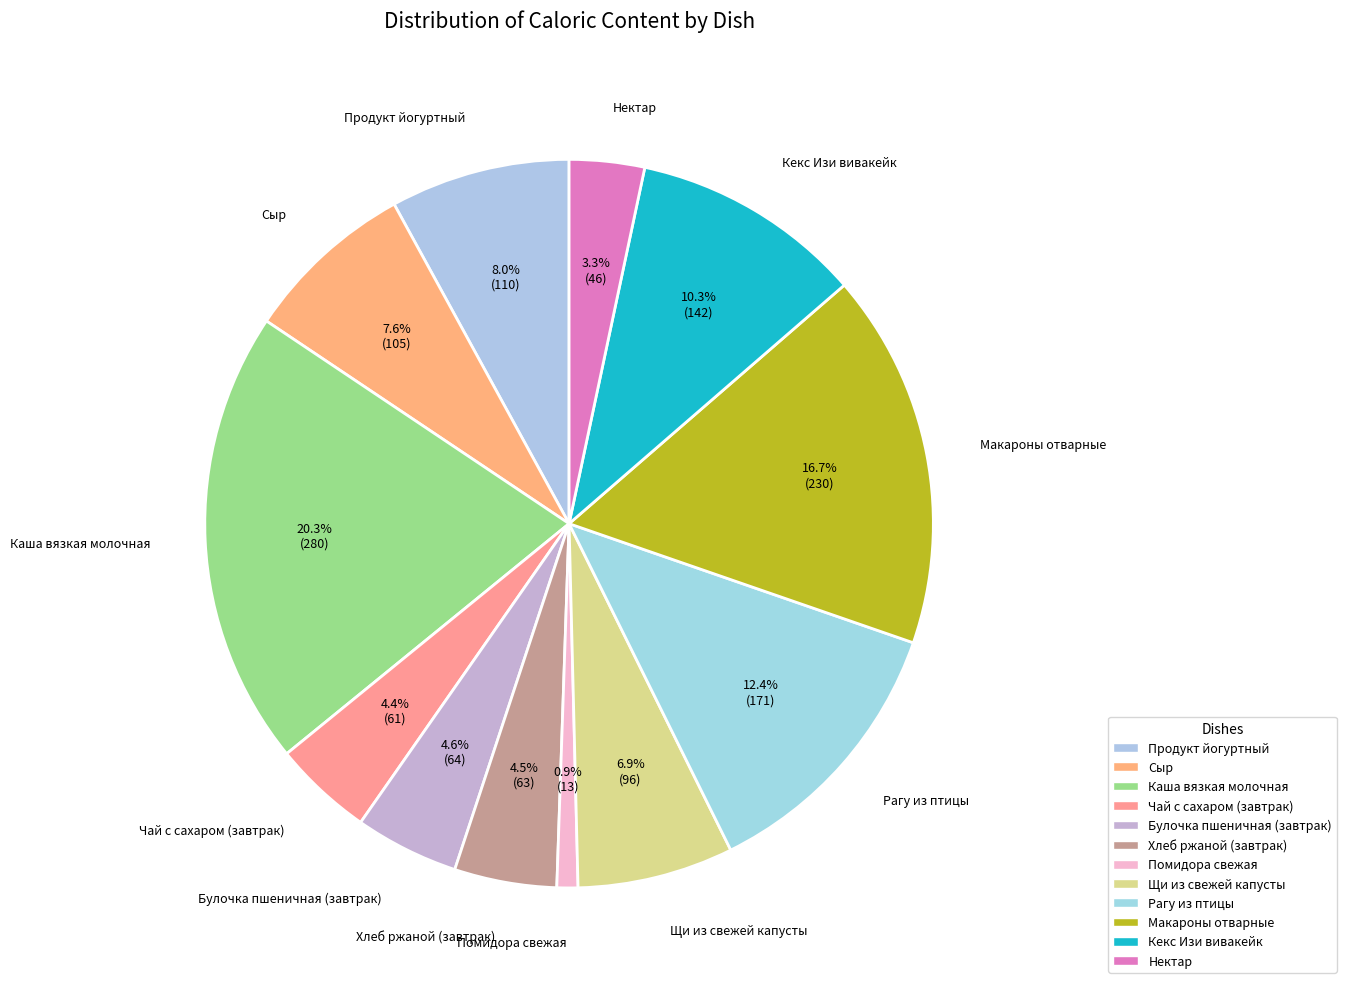

What is the largest slice in the pie chart?

Каша вязкая молочная